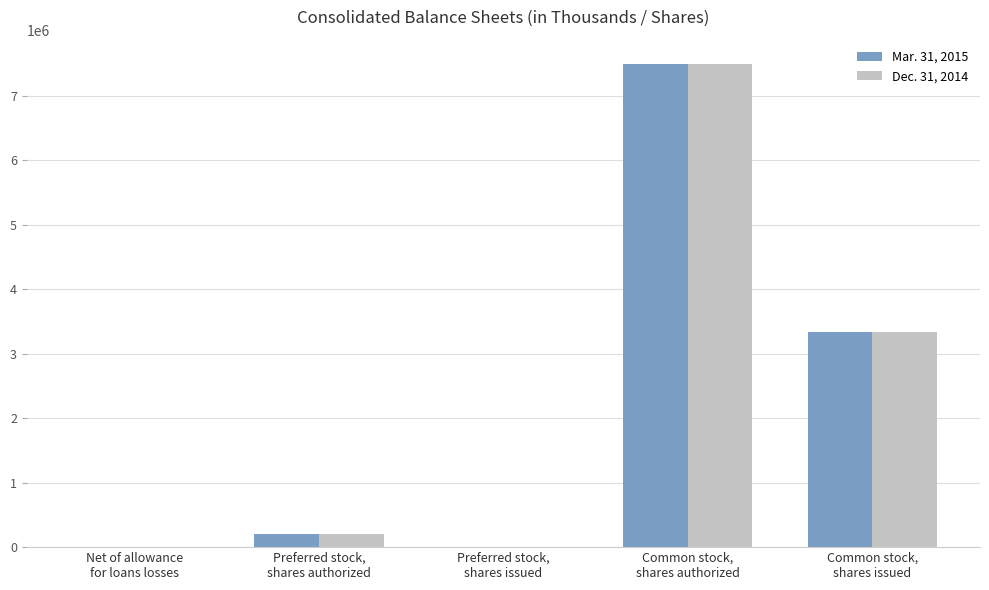

Which label corresponds to the largest value in the chart?

Common stock,
shares authorized